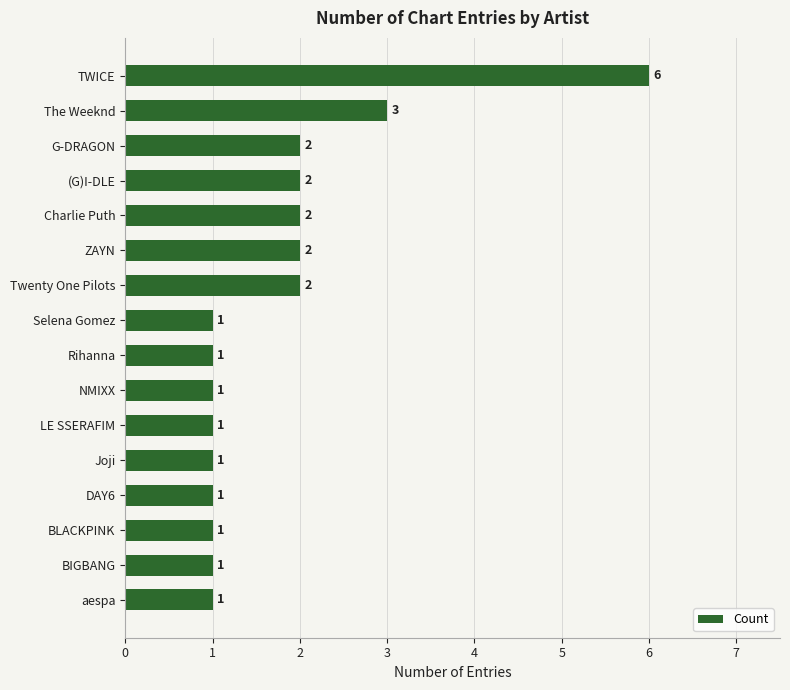

What is the difference between the maximum and minimum values?

5